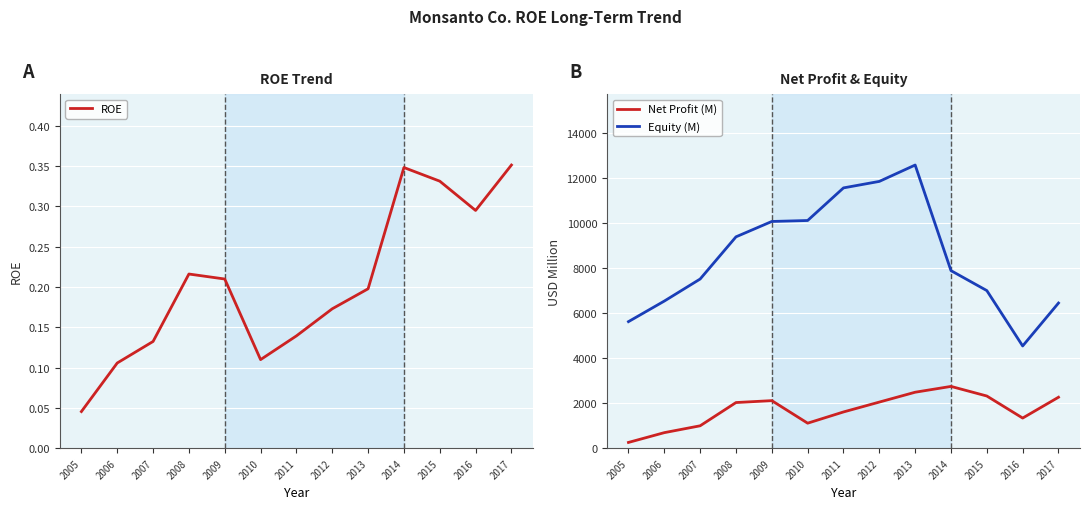

What is the value of the Net Profit (M) point at the 2nd from the left?

689.0